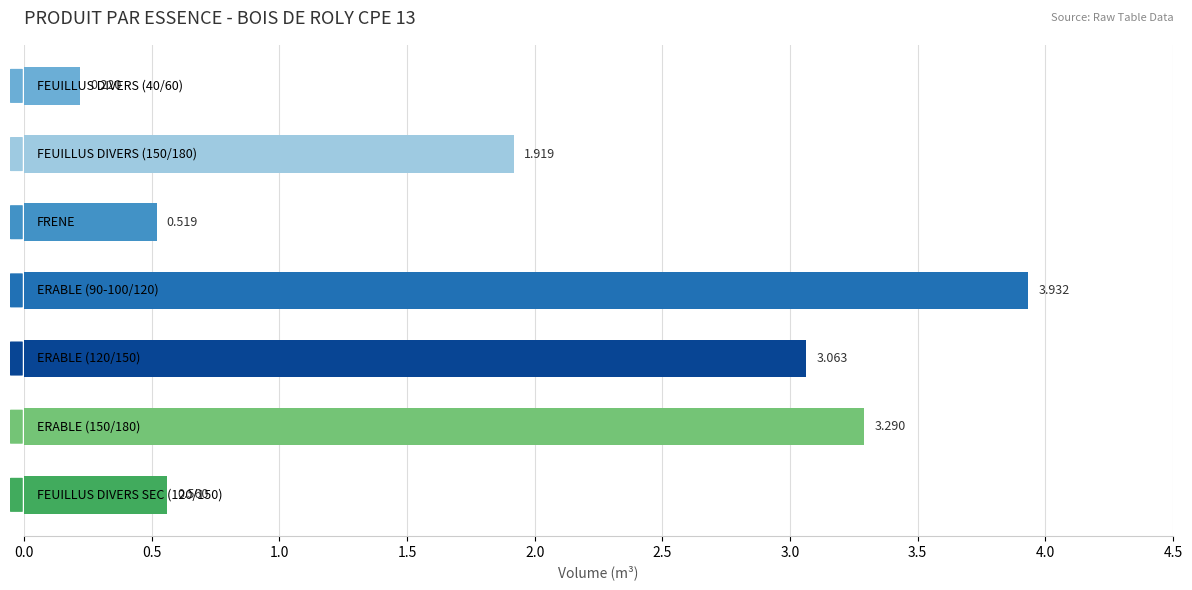

How many values are below 1?

3